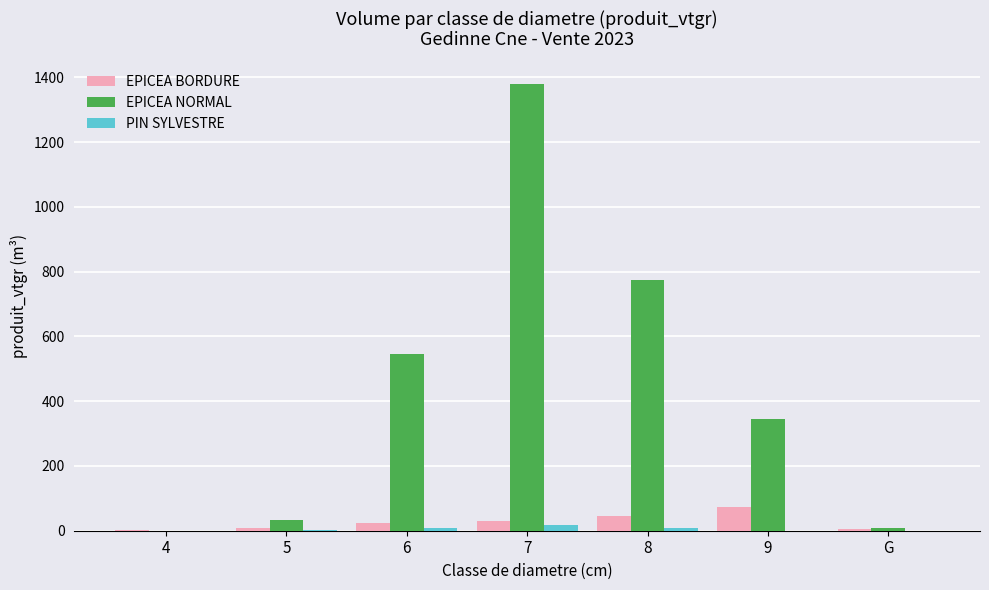

The value of PIN SYLVESTRE at 9 is 0.0. True or false?

True